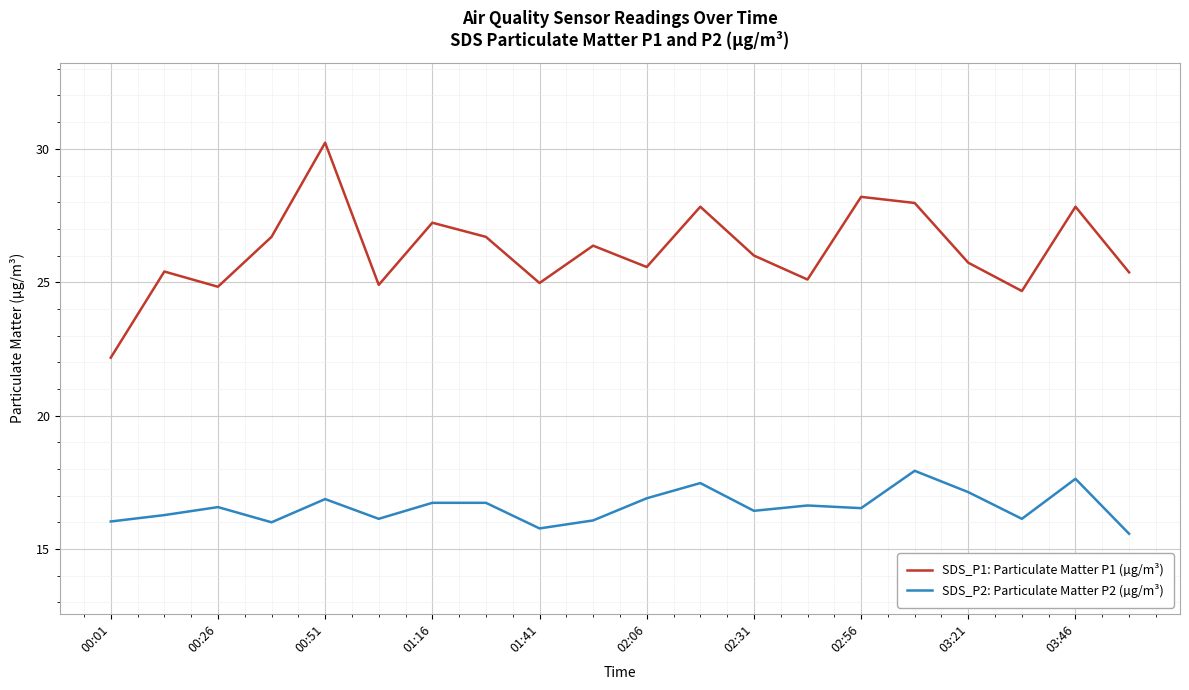

Which series has the largest range (max minus min)?

SDS_P1: Particulate Matter P1 (µg/m³)